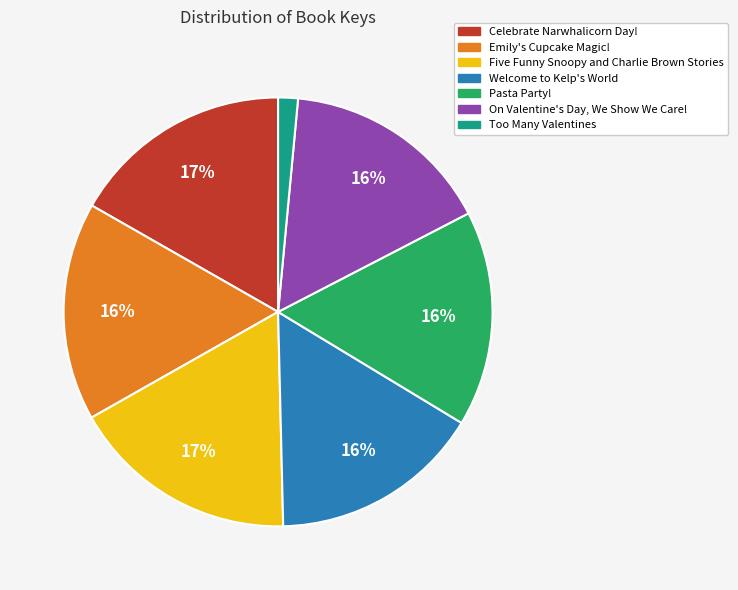

What is the smallest slice in the pie chart?

Too Many Valentines